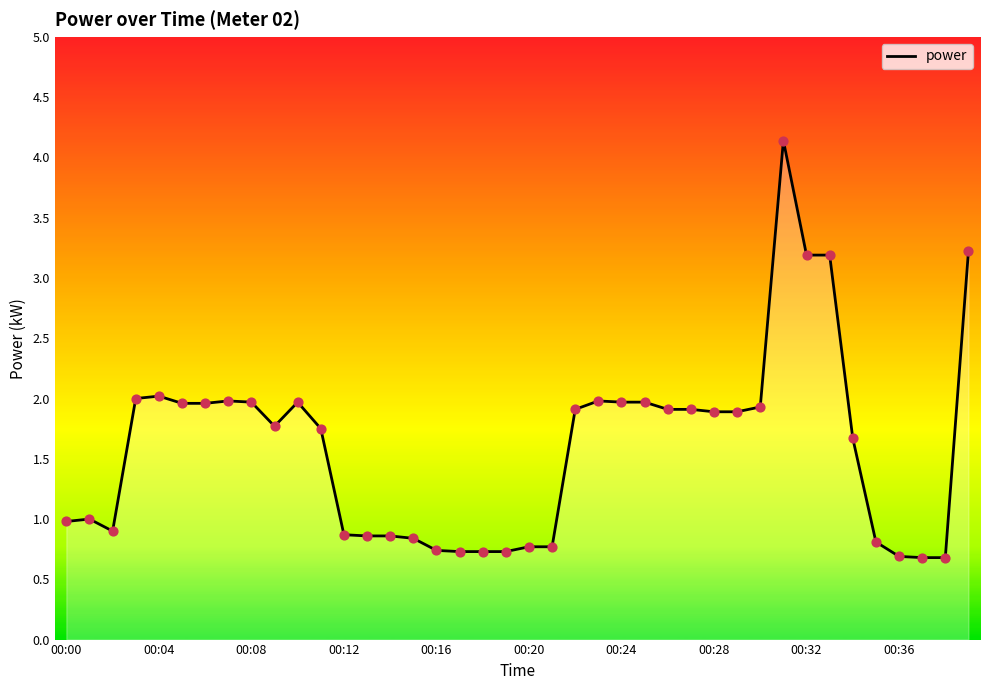

What is the greatest value displayed?

4.1